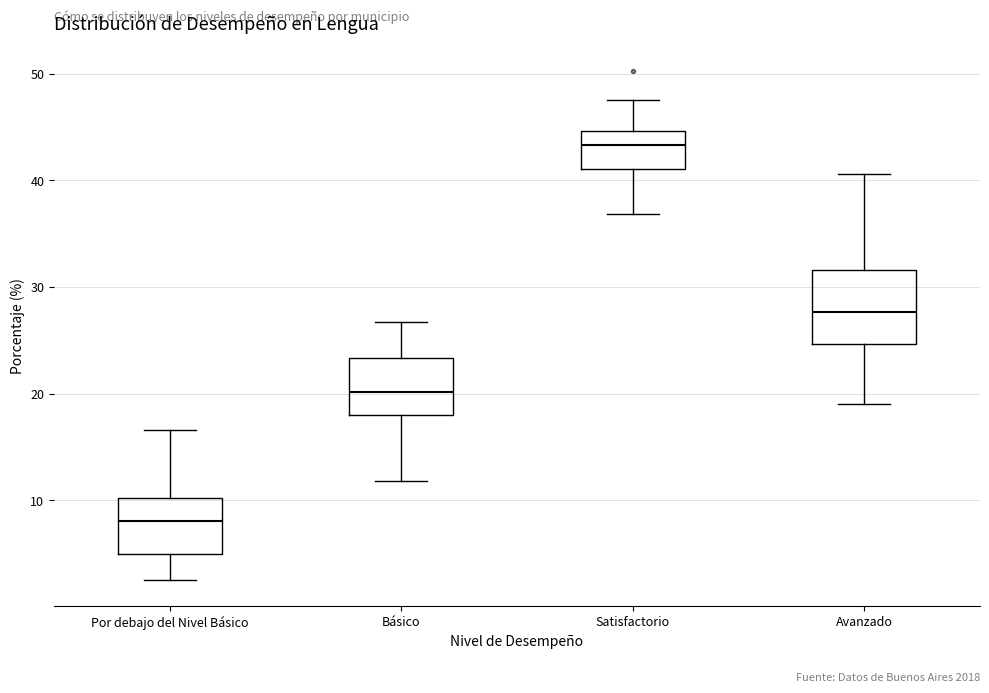

Where does the lower whisker of the box for Avanzado end on the y-axis? The values are not printed on the chart, so give them approximately, as read against the axis.

19